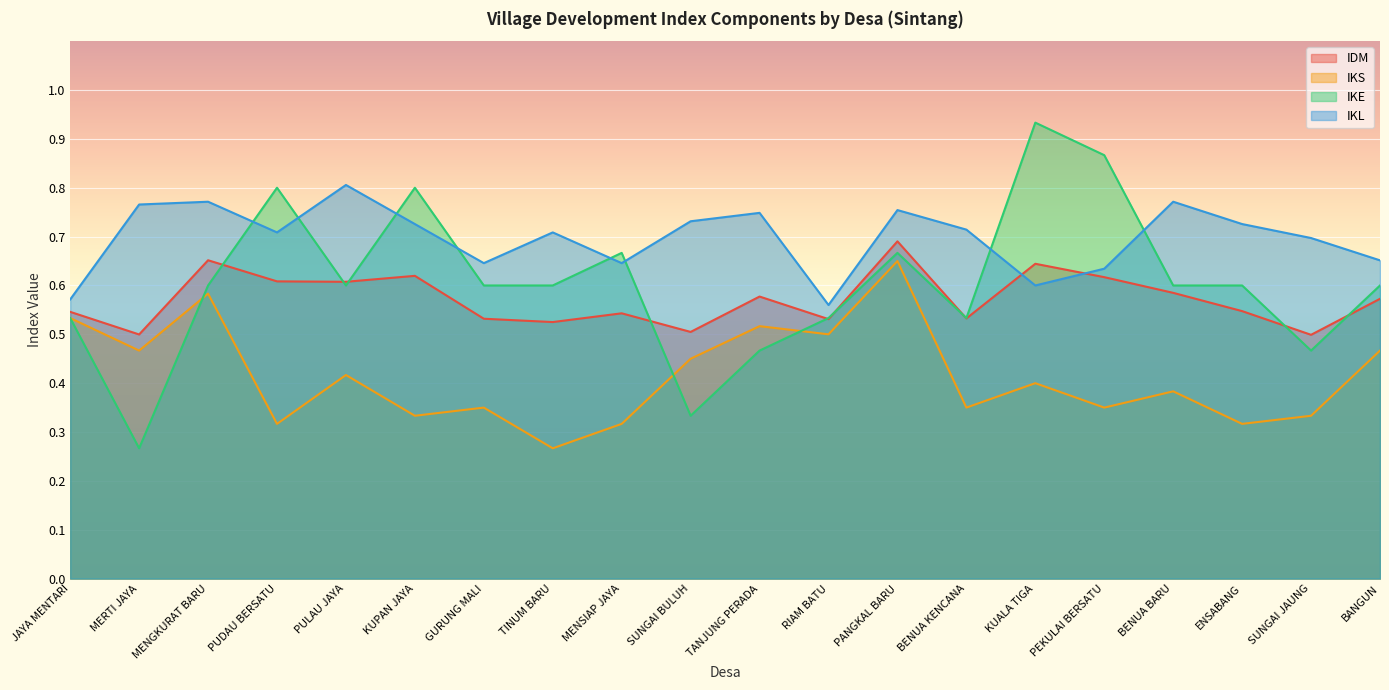

True or false: IKL and IKS intersect in this chart.

False